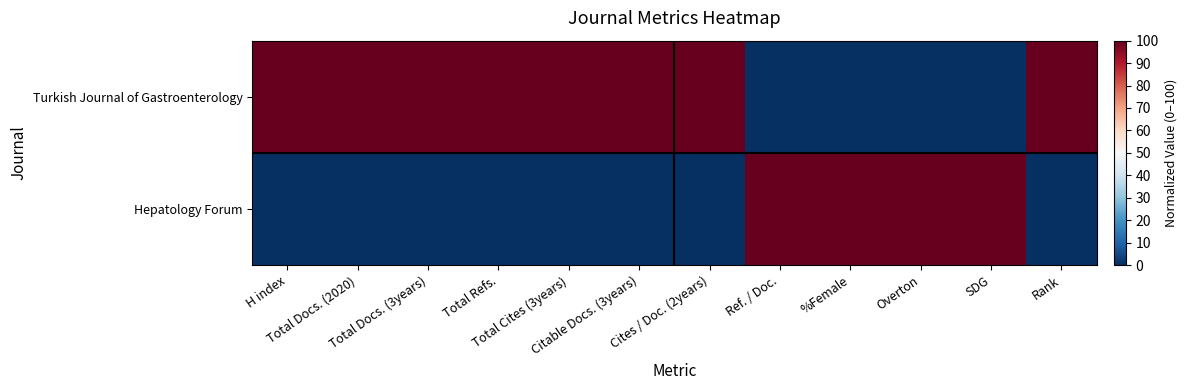

Reading left to right, extract all data points from this chart.

Turkish Journal of Gastroenterology: H index=100	Total Docs. (2020)=100	Total Docs. (3years)=100	Total Refs.=100	Total Cites (3years)=100	Citable Docs. (3years)=100	Cites / Doc. (2years)=100	Ref. / Doc.=0	%Female=0	Overton=0	SDG=0	Rank=100
Hepatology Forum: H index=0	Total Docs. (2020)=0	Total Docs. (3years)=0	Total Refs.=0	Total Cites (3years)=0	Citable Docs. (3years)=0	Cites / Doc. (2years)=0	Ref. / Doc.=100	%Female=100	Overton=100	SDG=100	Rank=0